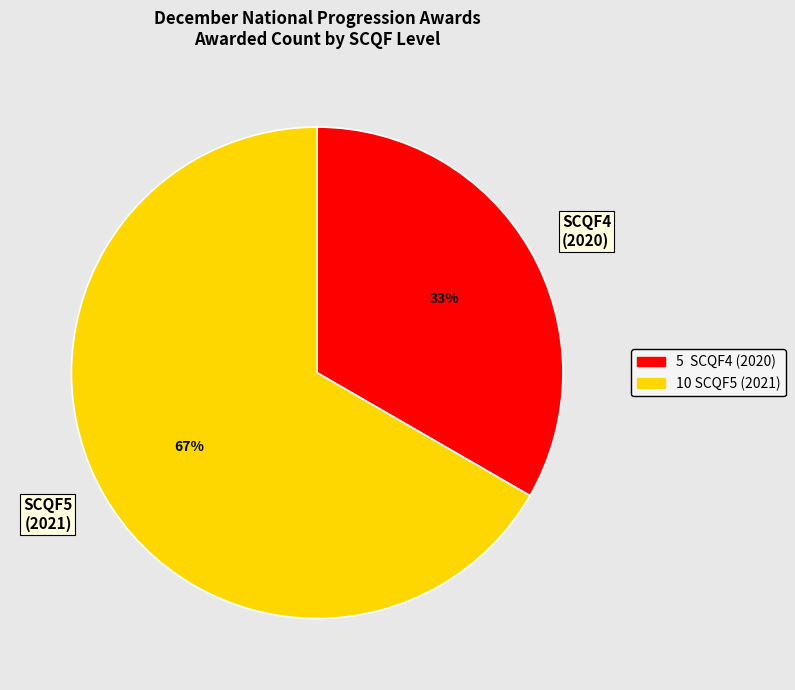

Is SCQF5 (2021) the majority of the pie?

Yes